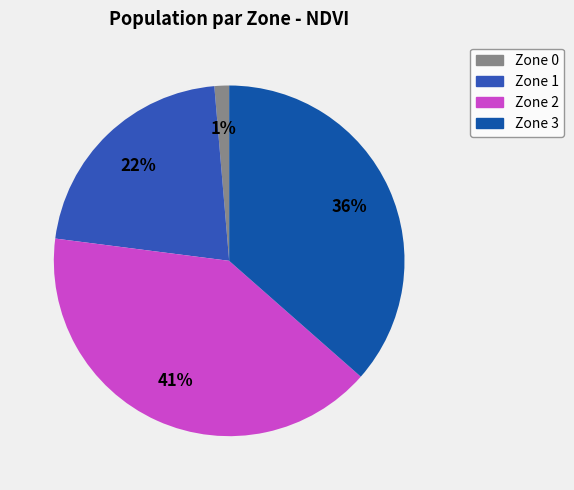

To the nearest percent, what percentage of the pie is Zone 3?

36%